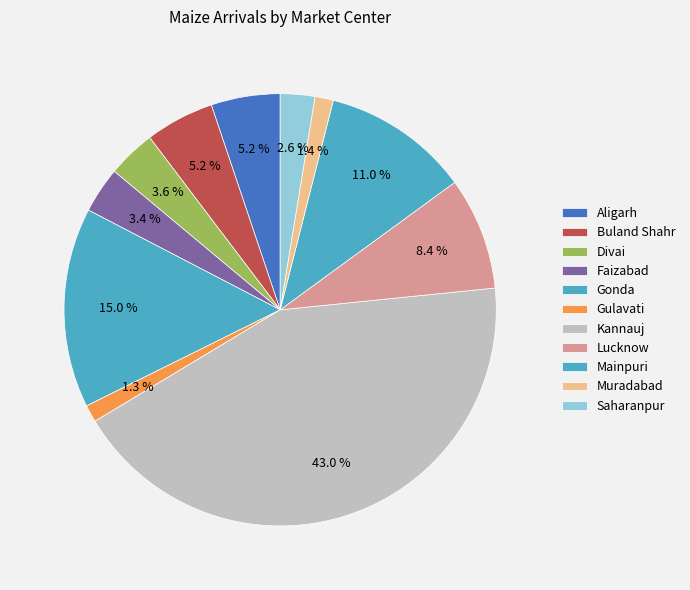

Which slice is the smallest?

Gulavati